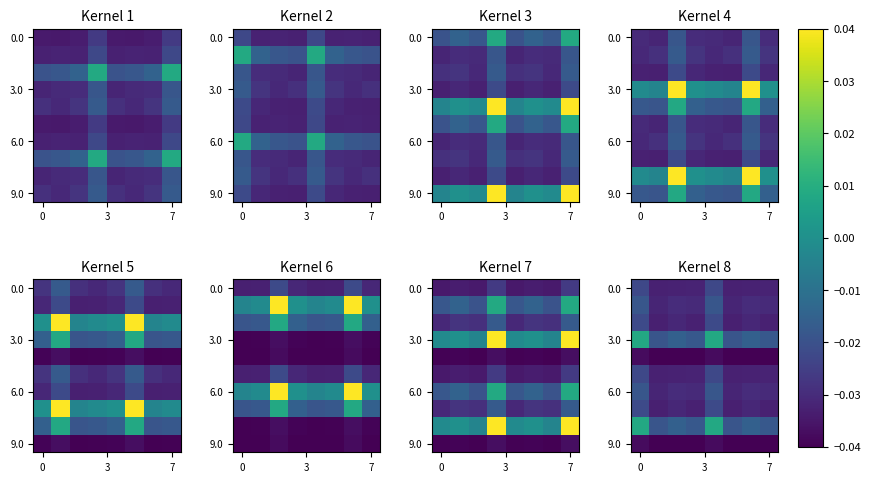

Which has a higher value, 5 or 6?

6